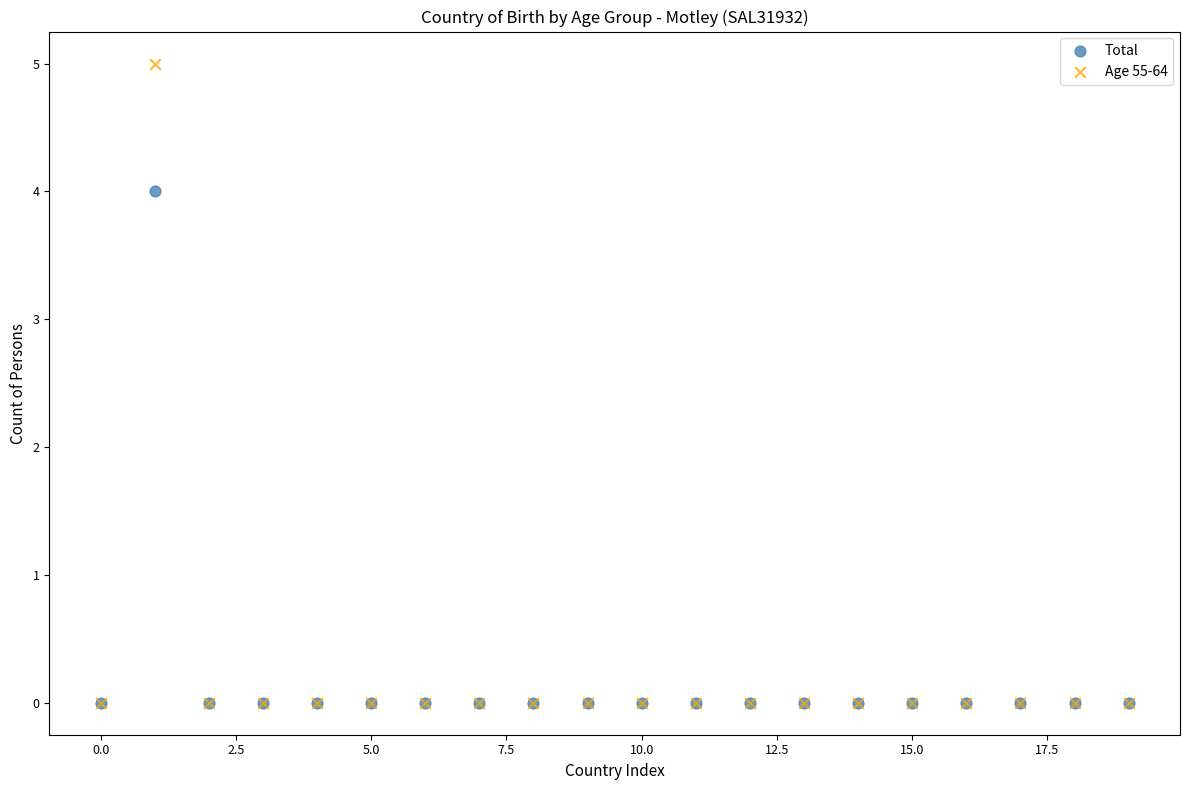

Which series reaches the maximum Y coordinate?

Age 55-64